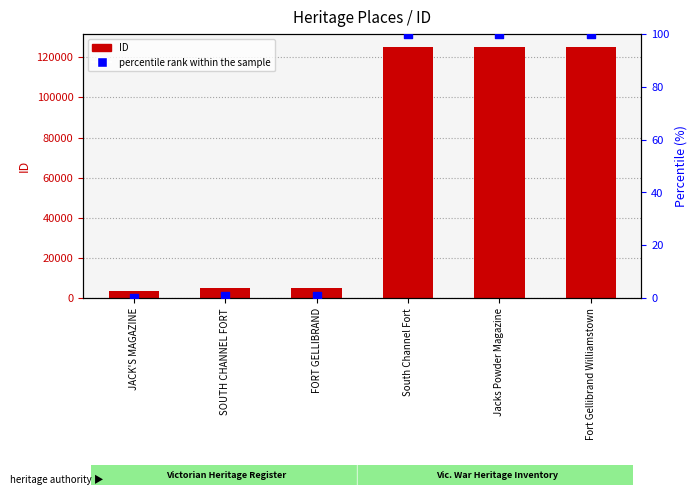

Is the value of percentile rank within the sample at FORT GELLIBRAND greater than the value of ID at JACK'S MAGAZINE?

No